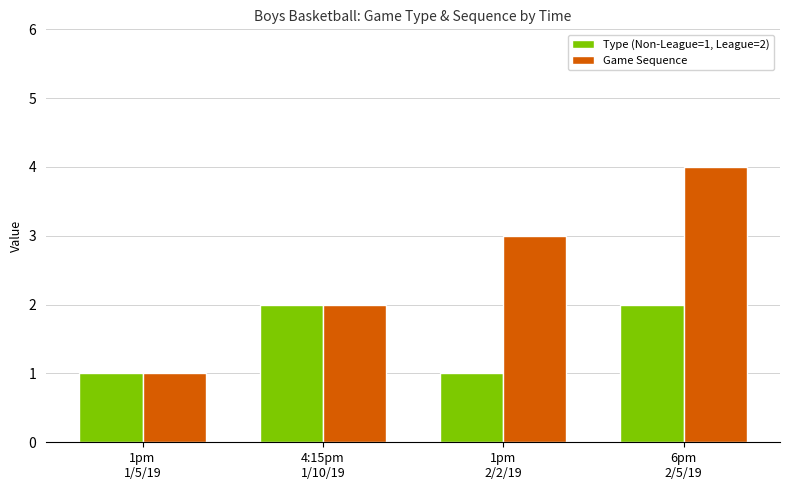

Which series has the largest total across all categories?

Game Sequence